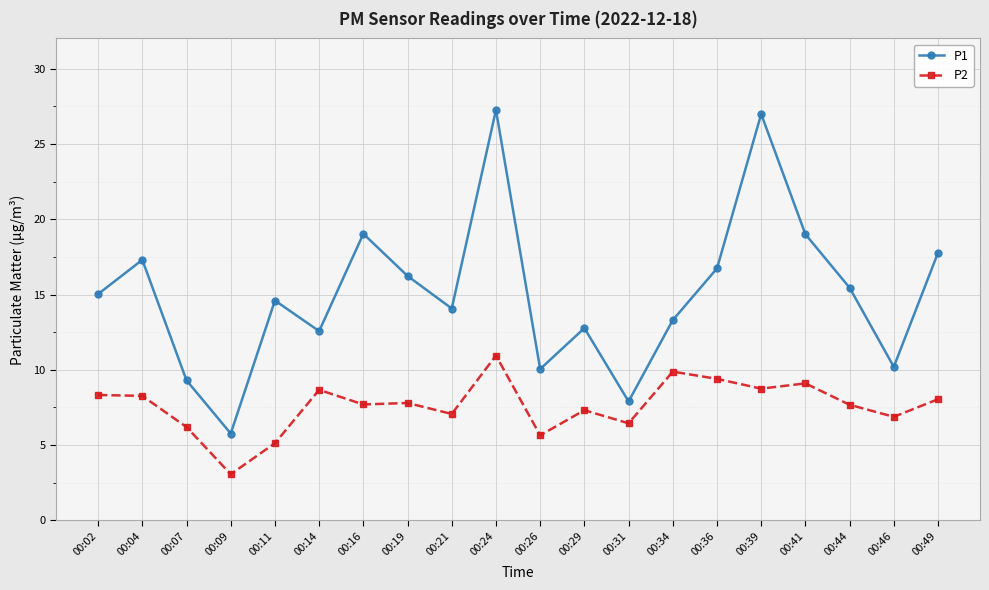

Is it true that P2 equals 5.1 at 00:11?

True